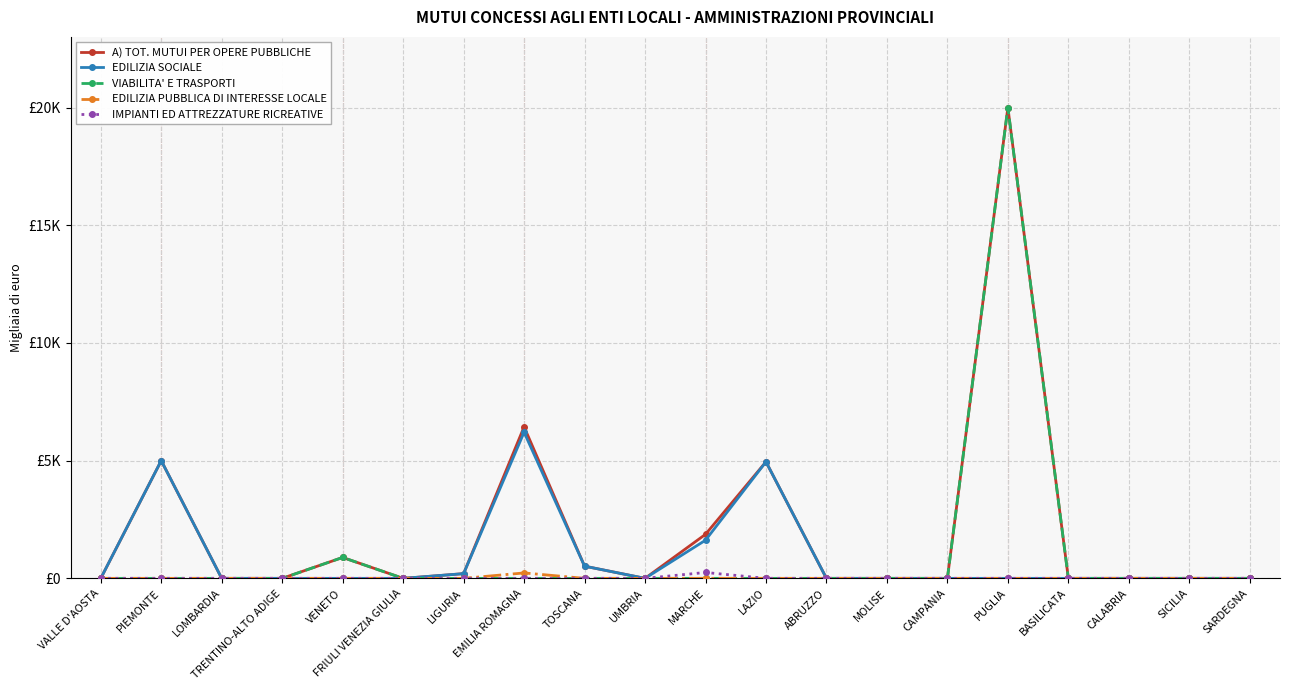

What are all the series names shown in the legend?

A) TOT. MUTUI PER OPERE PUBBLICHE, EDILIZIA SOCIALE, VIABILITA' E TRASPORTI, EDILIZIA PUBBLICA DI INTERESSE LOCALE, IMPIANTI ED ATTREZZATURE RICREATIVE